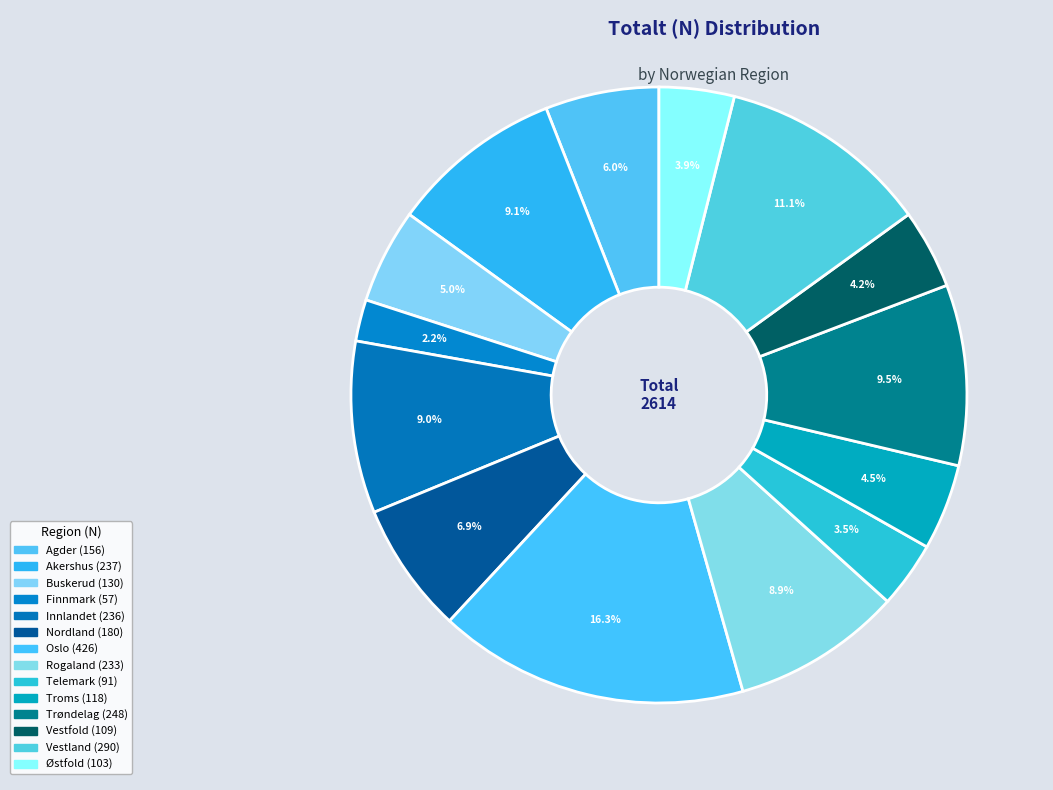

How many segments does this pie chart have?

14